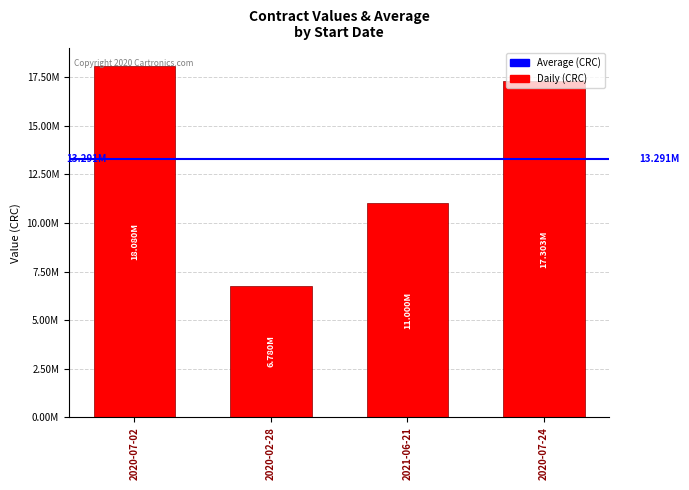

Does the chart contain any negative values?

No